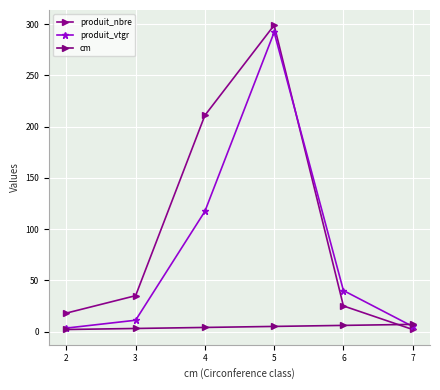

Does the chart have visible grid lines?

Yes